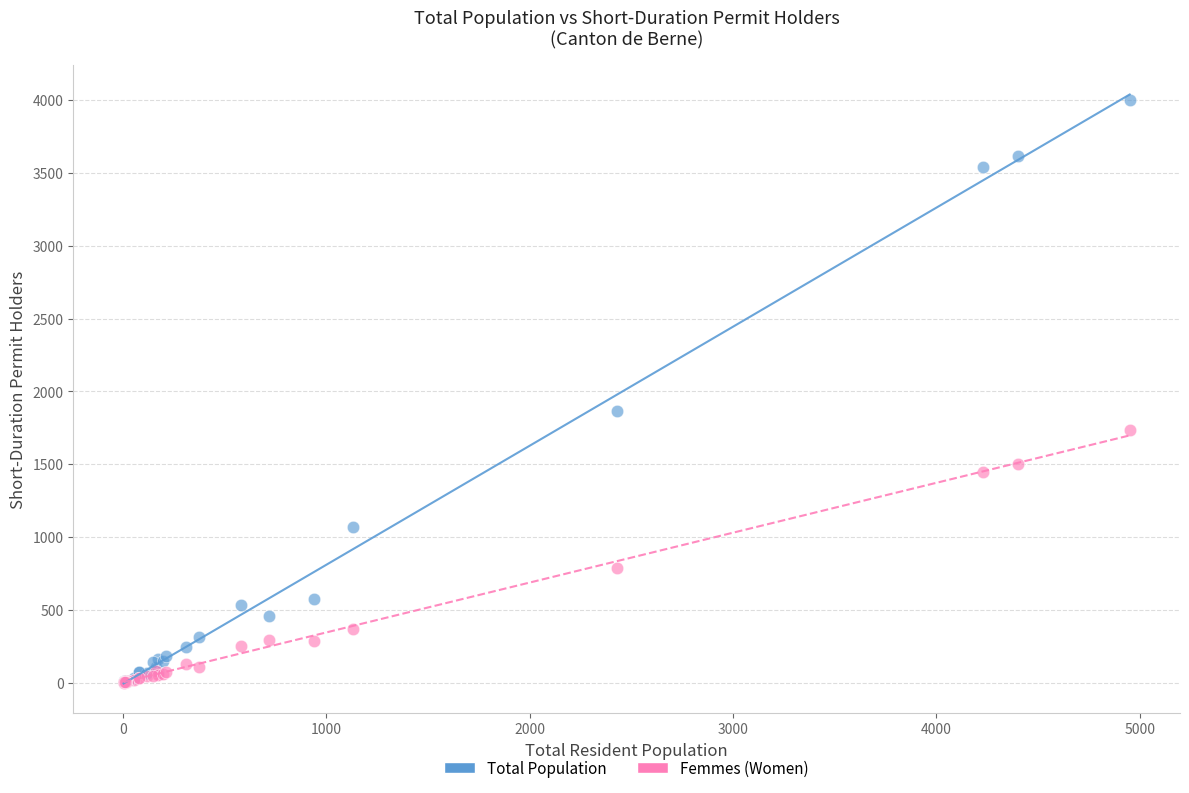

Which series has the largest Y range (max minus min)?

Total Population